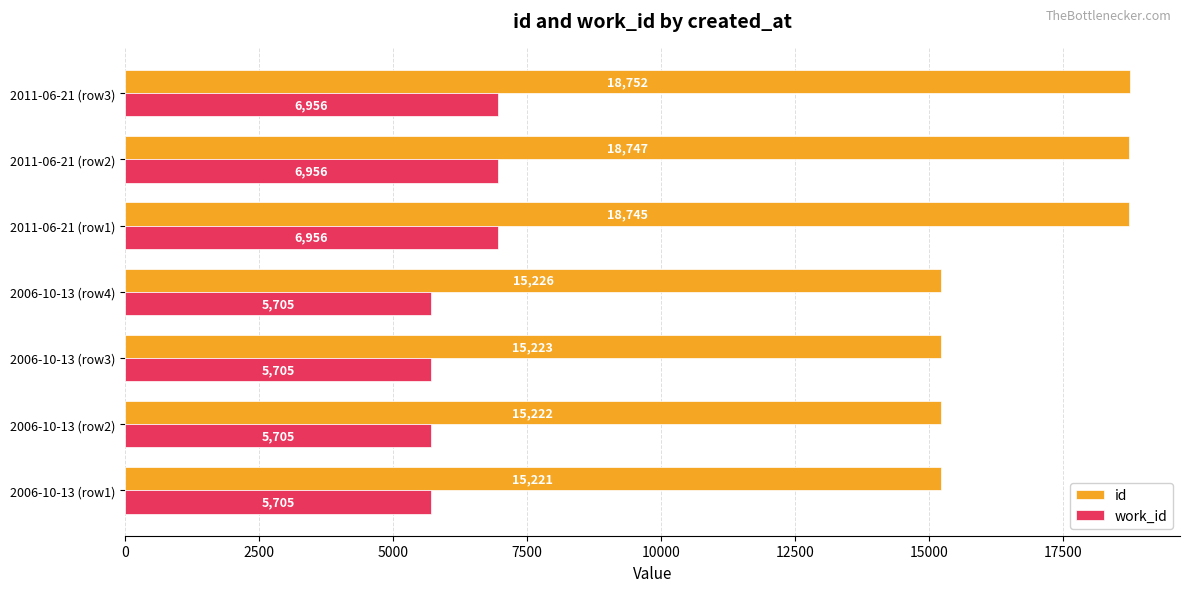

The value of id at 2011-06-21 (row2) is 24544. True or false?

False